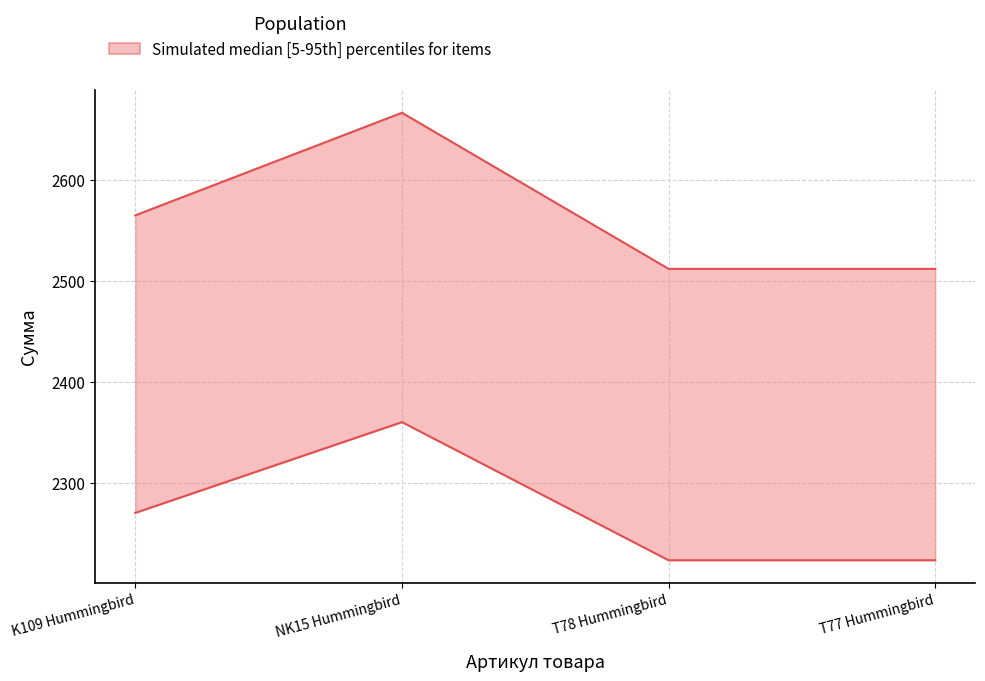

Does the chart display data point markers on the line(s)?

No